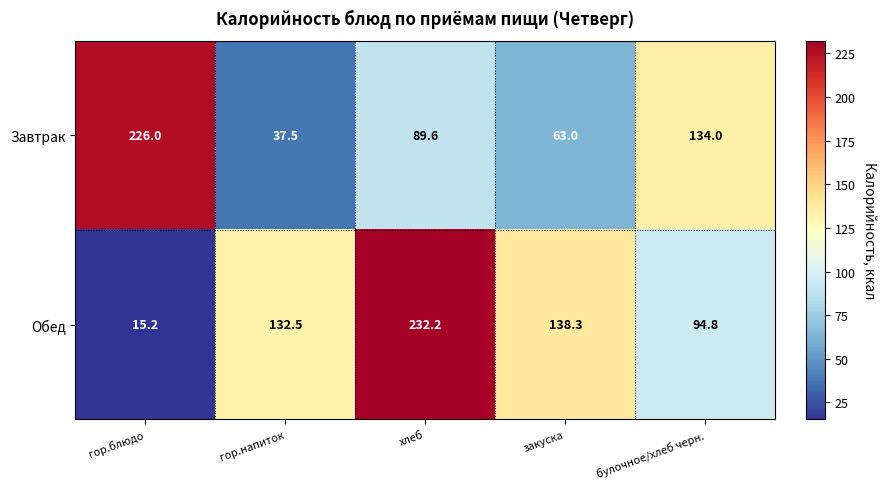

What is the difference between the second highest and minimum values in the Завтрак series?

96.5